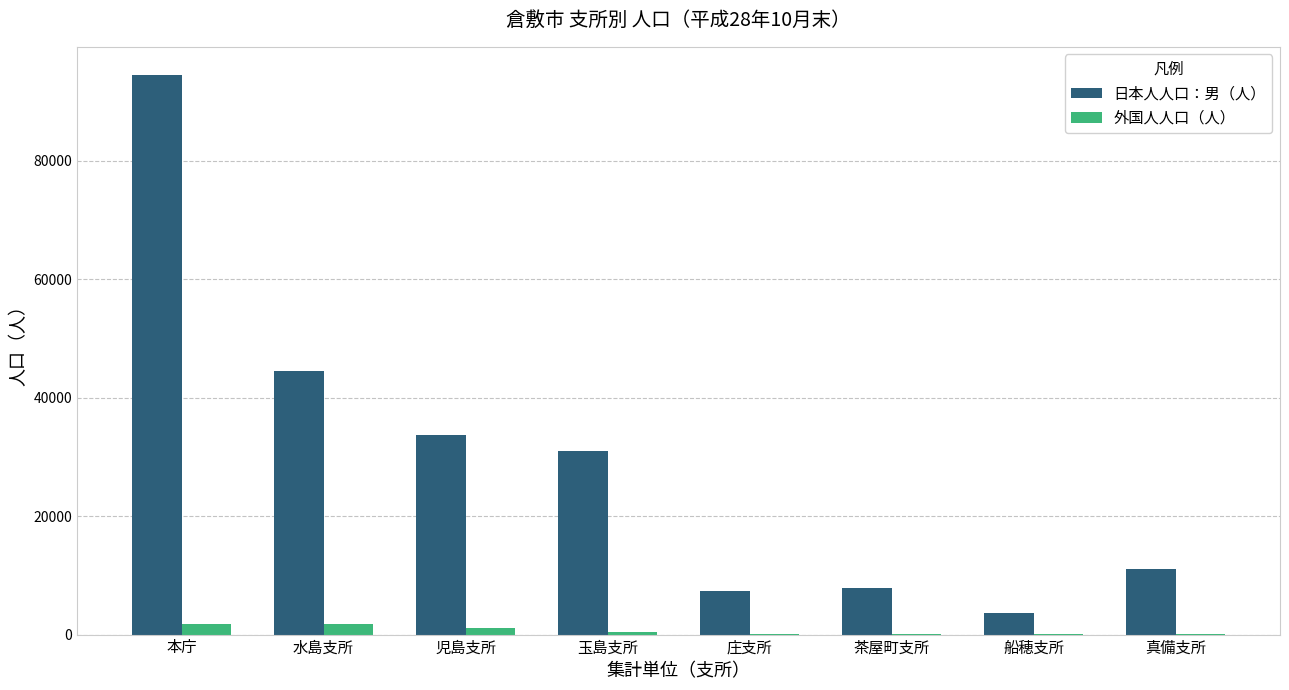

Which series has the widest spread of values?

日本人人口：男（人）